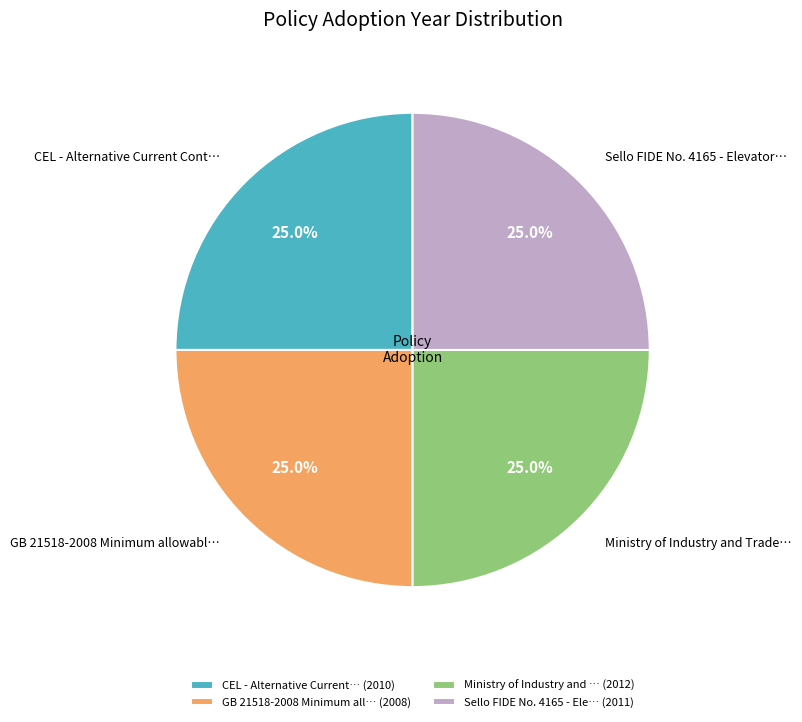

What is the ratio of the value at Ministry of Industry and … (2012) to the value at GB 21518-2008 Minimum all… (2008)?

1.0